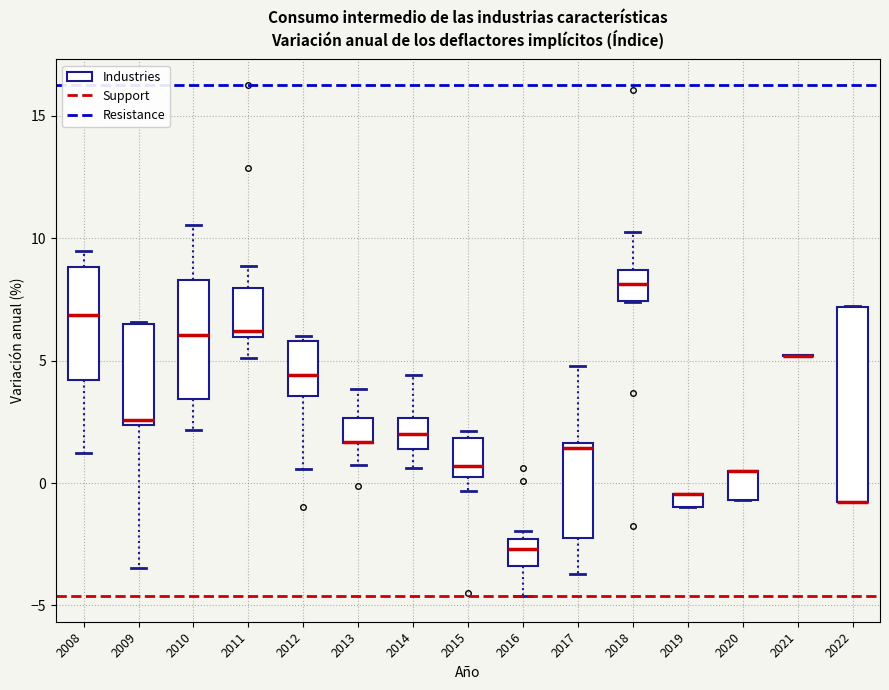

Where does the median line of the box at x = 2018 sit on the y-axis? The values are not printed on the chart, so give them approximately, as read against the axis.

8.0